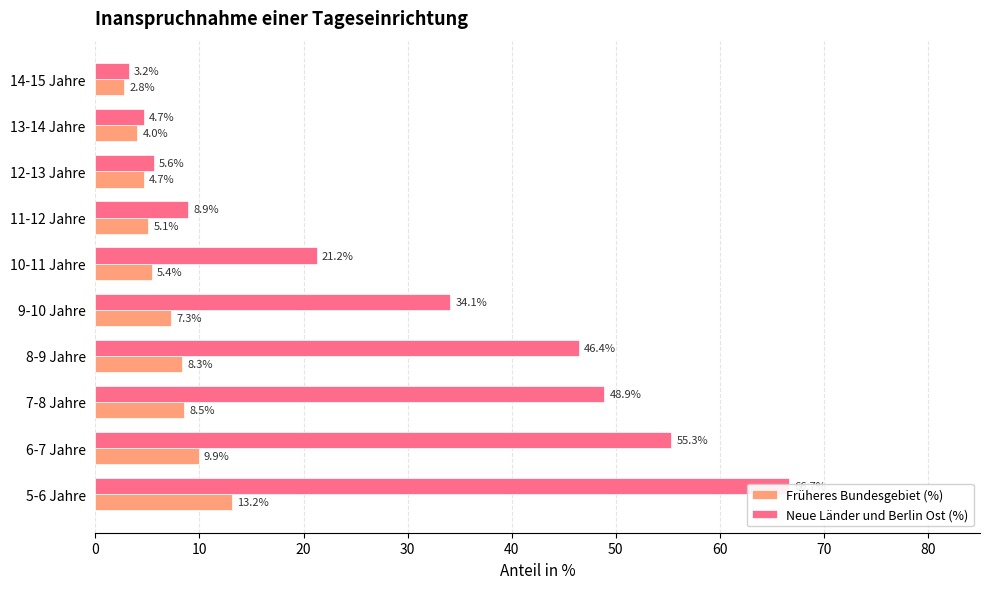

Rank the series by their average value, from lowest to highest.

Früheres Bundesgebiet (%), Neue Länder und Berlin Ost (%)